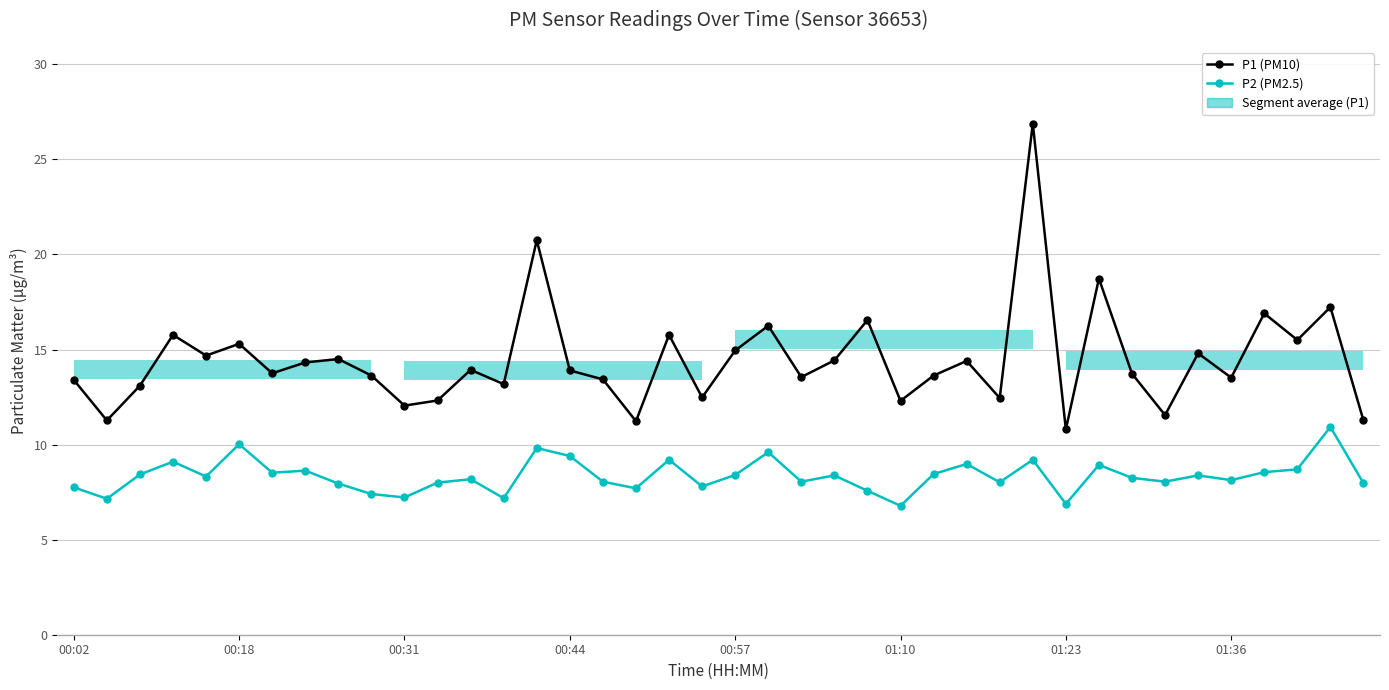

What is the difference between the highest and lowest values at 28?

4.4